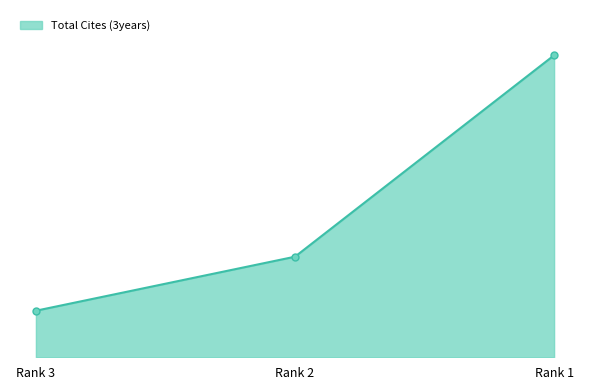

Is this an area chart (filled region under the line)?

Yes